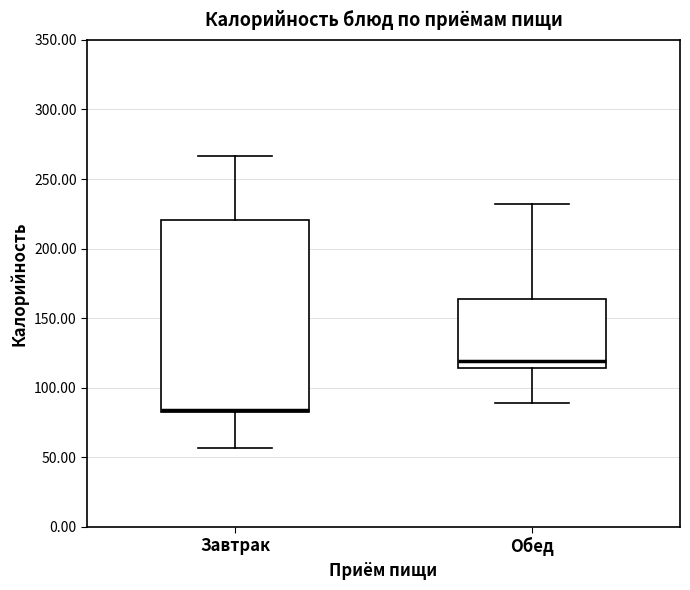

Reading left to right, read every box against the y-axis: the position of its median line, the range the box covers, and the ends of its whiskers. The values are not printed on the chart, so give them approximately, as read against the axis.

Завтрак: median 85 (drawn on the box's lower edge), box 85 to 220, whiskers 55 to 265
Обед: median 120, box 115 to 165, whiskers 90 to 230